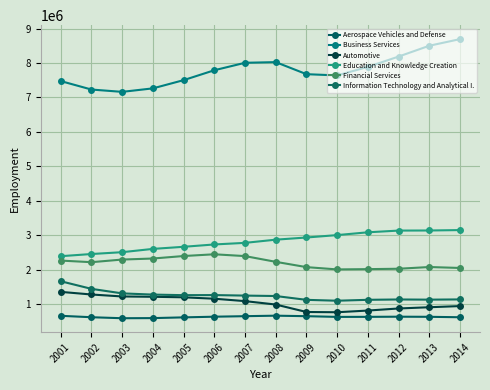

At which label does Financial Services reach its peak?

2006